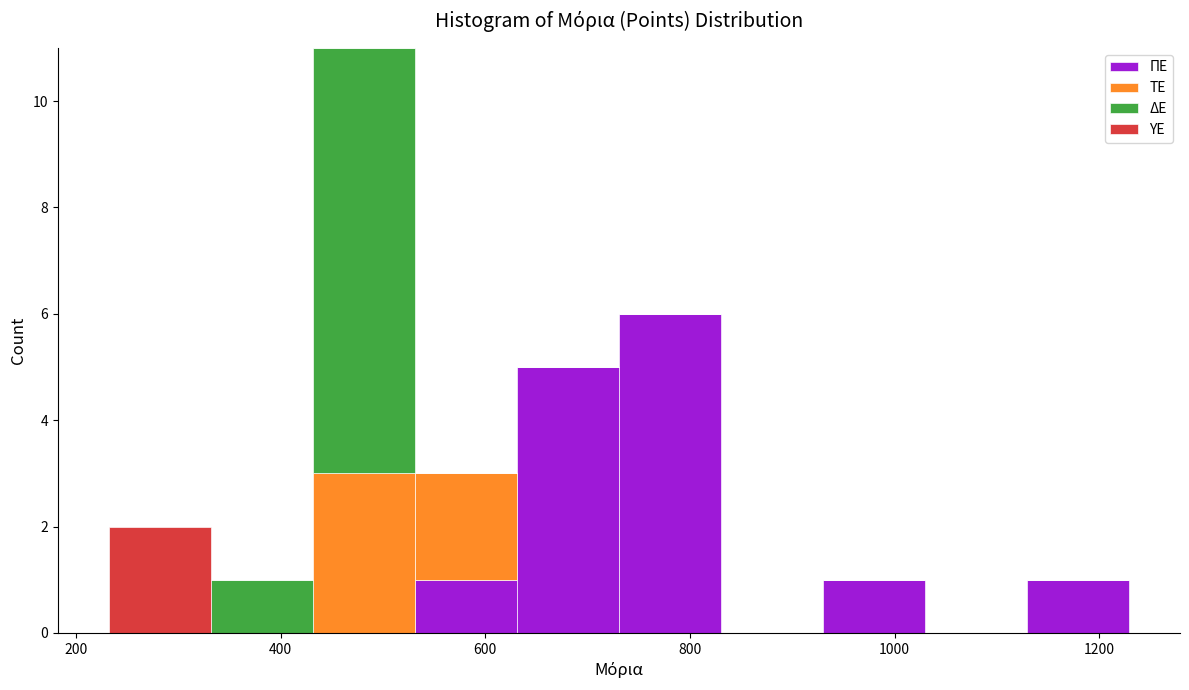

What is the total height of the stacked bar covering 340 to 440 on the x-axis? Neither the bar edges nor the heights are printed on the chart, so give them approximately, as read against the axes.

1